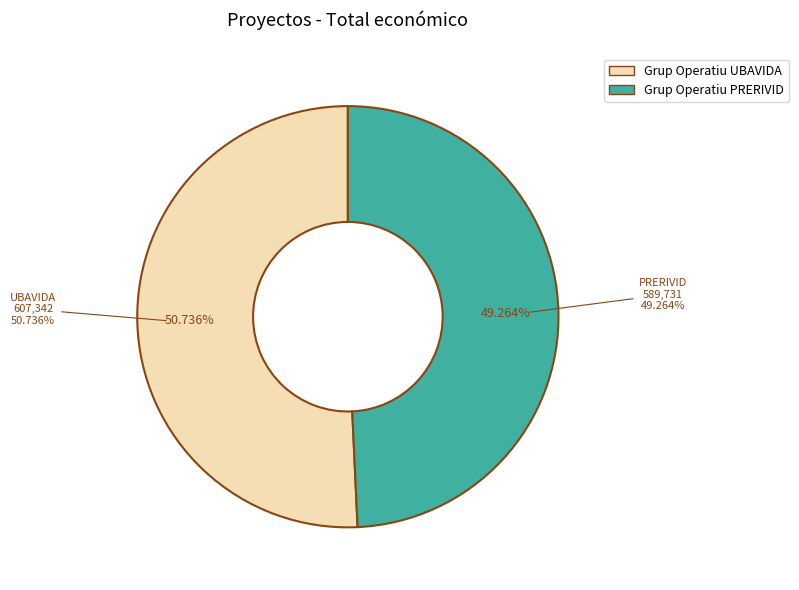

The Grup Operatiu PRERIVID slice represents 40% of the pie. True or false?

False